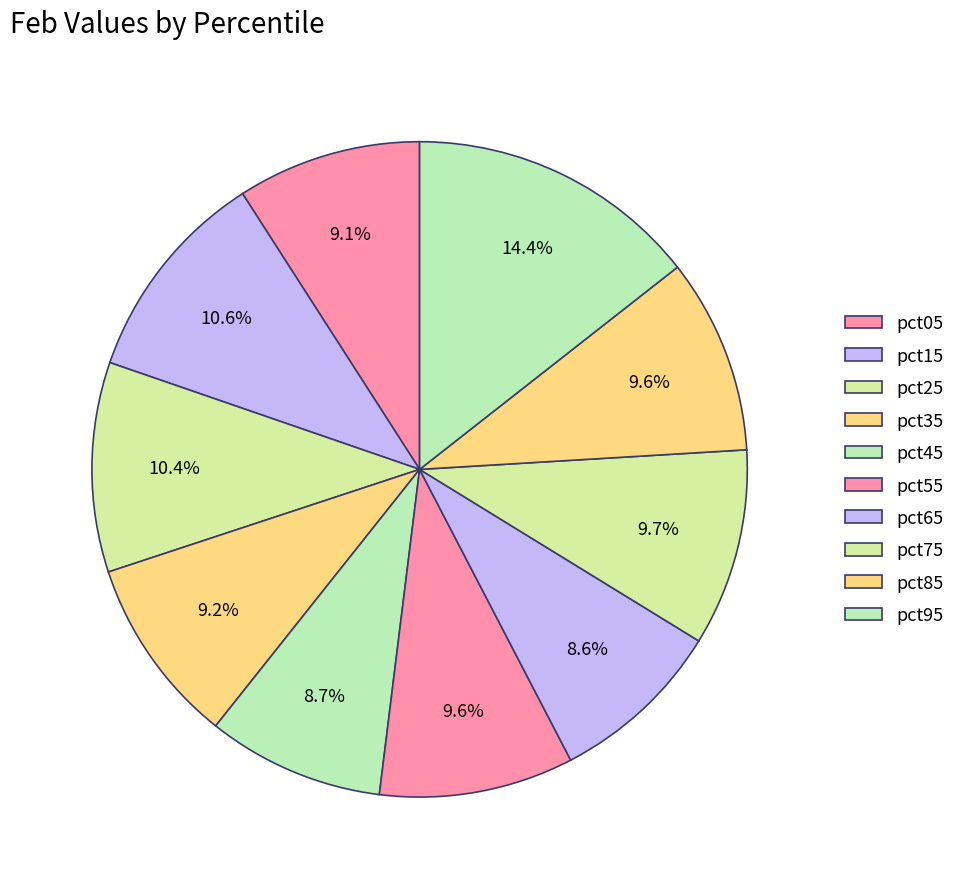

To the nearest percent, what is the combined percentage of pct25 and pct85?

20%